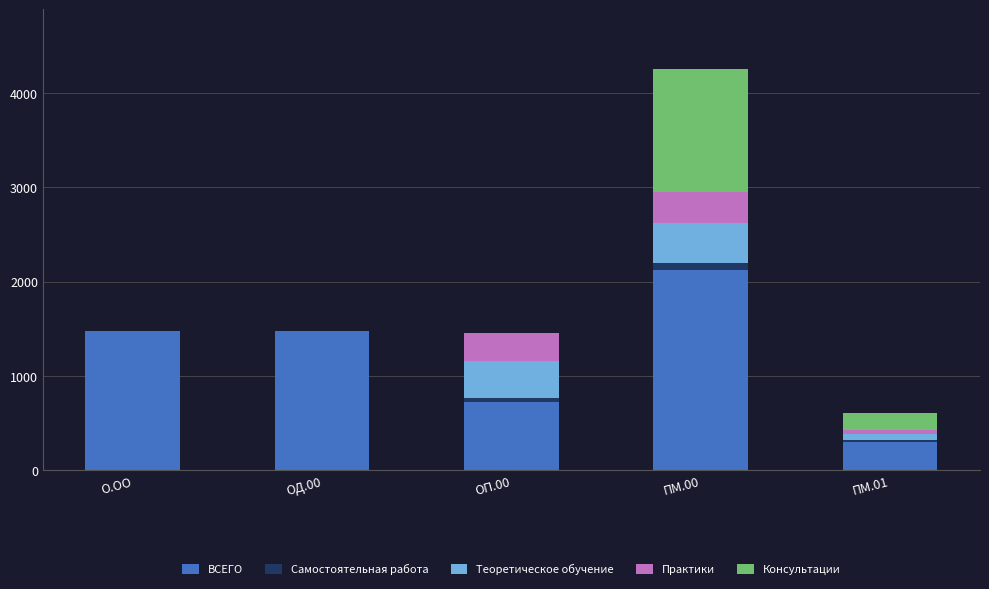

What is the highest value of the ВСЕГО series?

2124